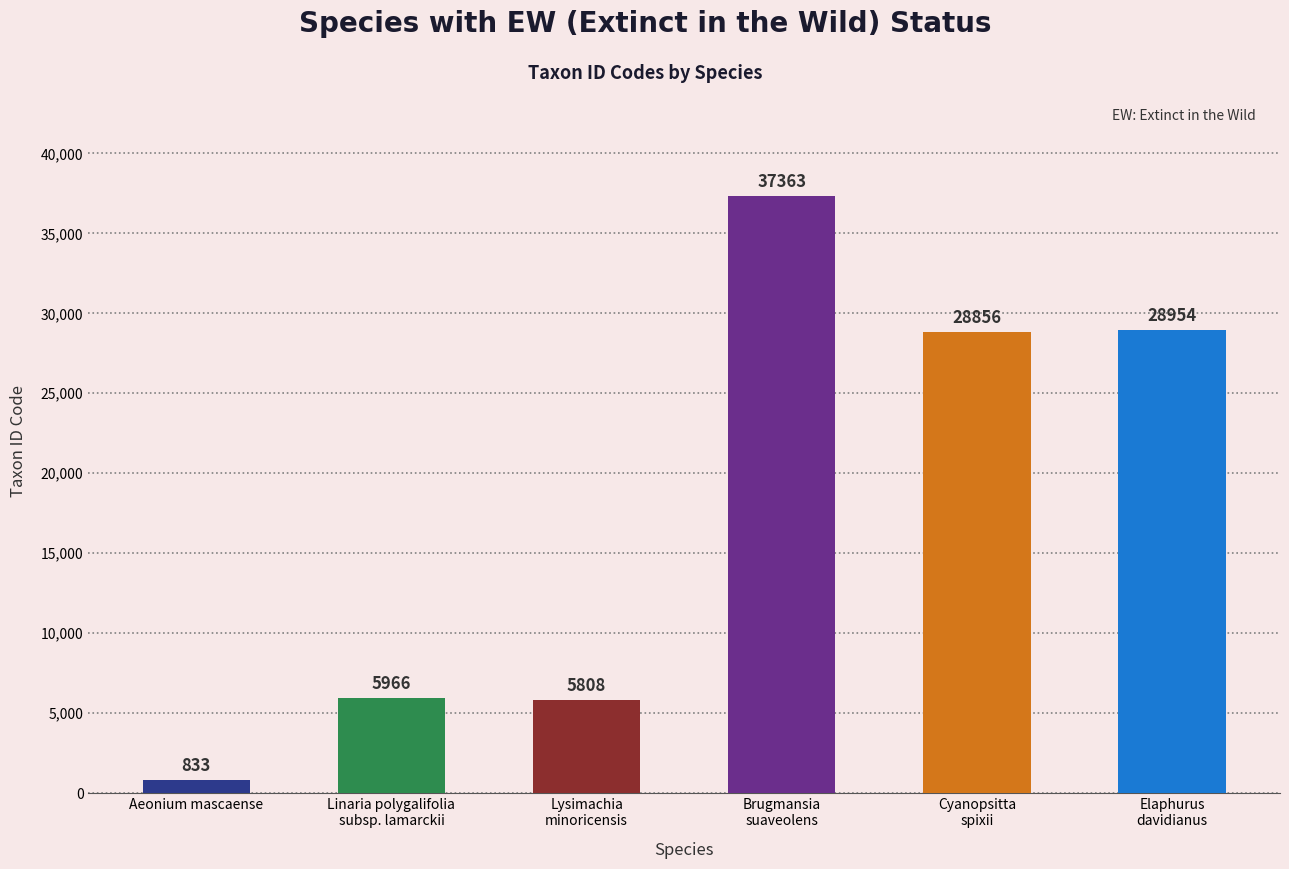

Approximately how many times larger is the value at Lysimachia
minoricensis compared to Linaria polygalifolia
subsp. lamarckii?

1.0